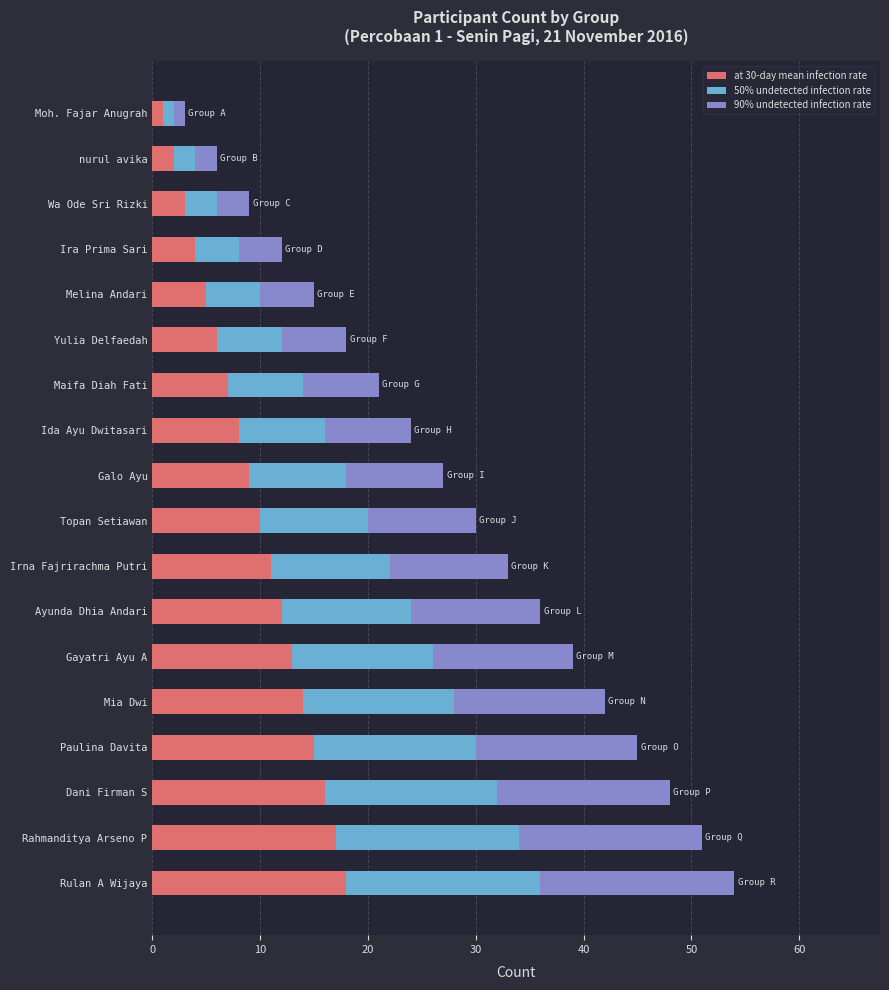

Rank the series at Moh. Fajar Anugrah from highest to lowest value.

90% undetected infection rate, 50% undetected infection rate, at 30-day mean infection rate